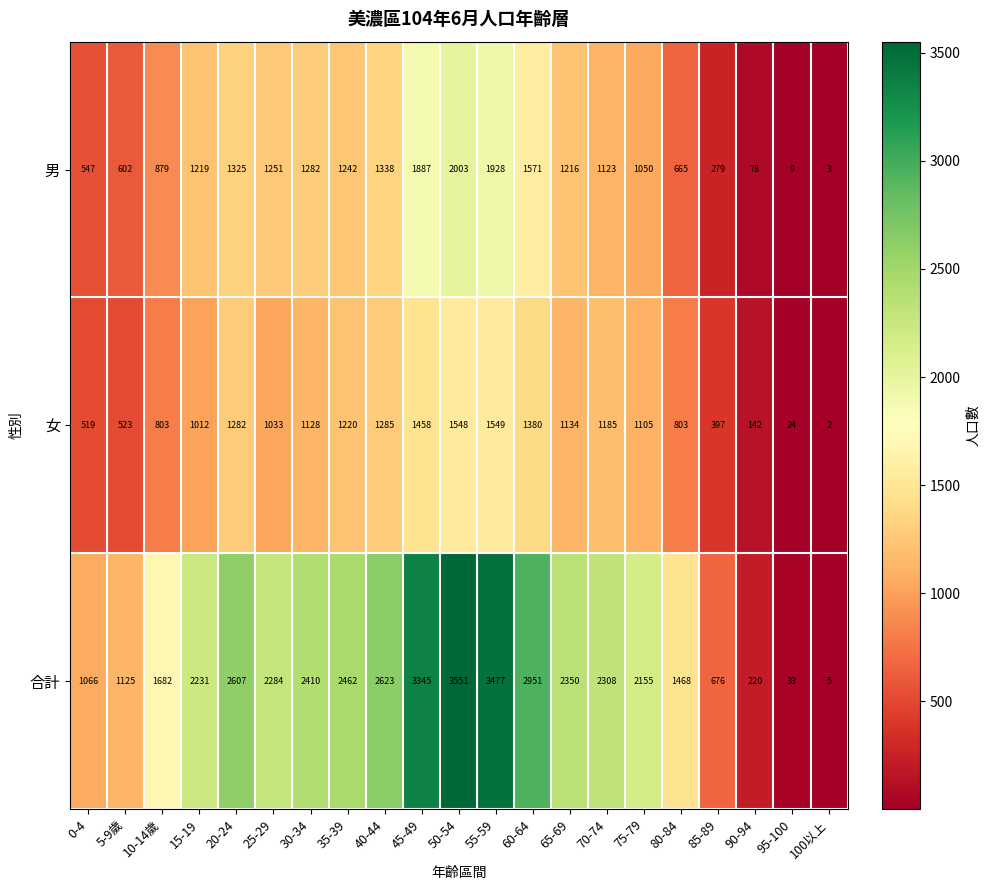

True or false: 合計 has a value of 2951 at 60-64.

True